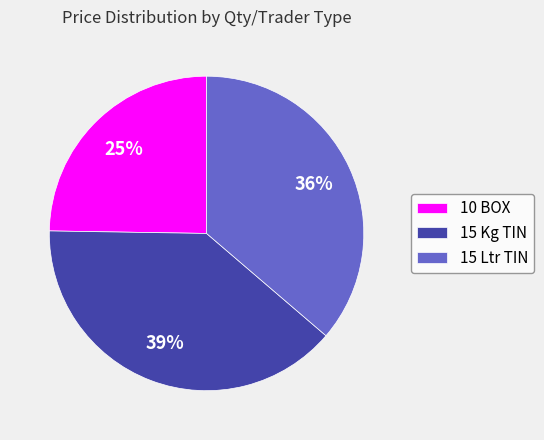

Is the sum of 15 Ltr TIN and 10 BOX greater than half?

Yes